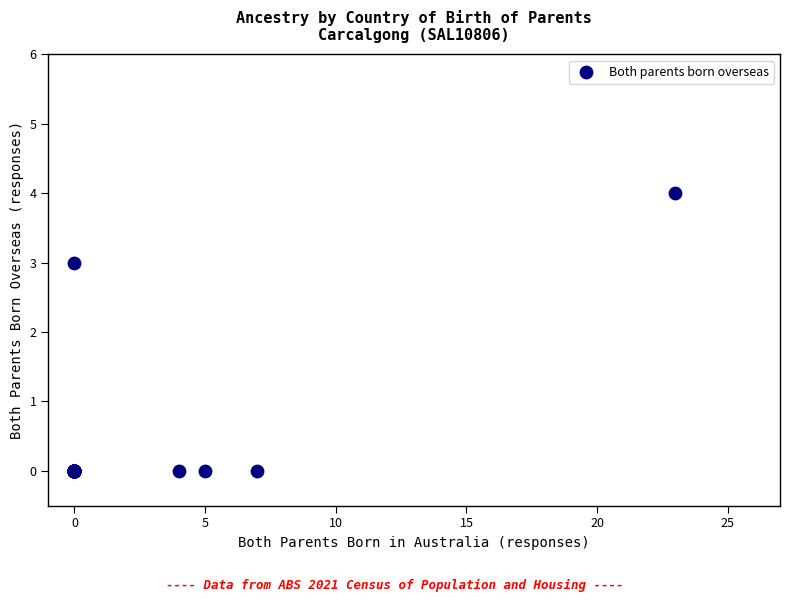

What Y value in the scatter plot is closest to 2?

3